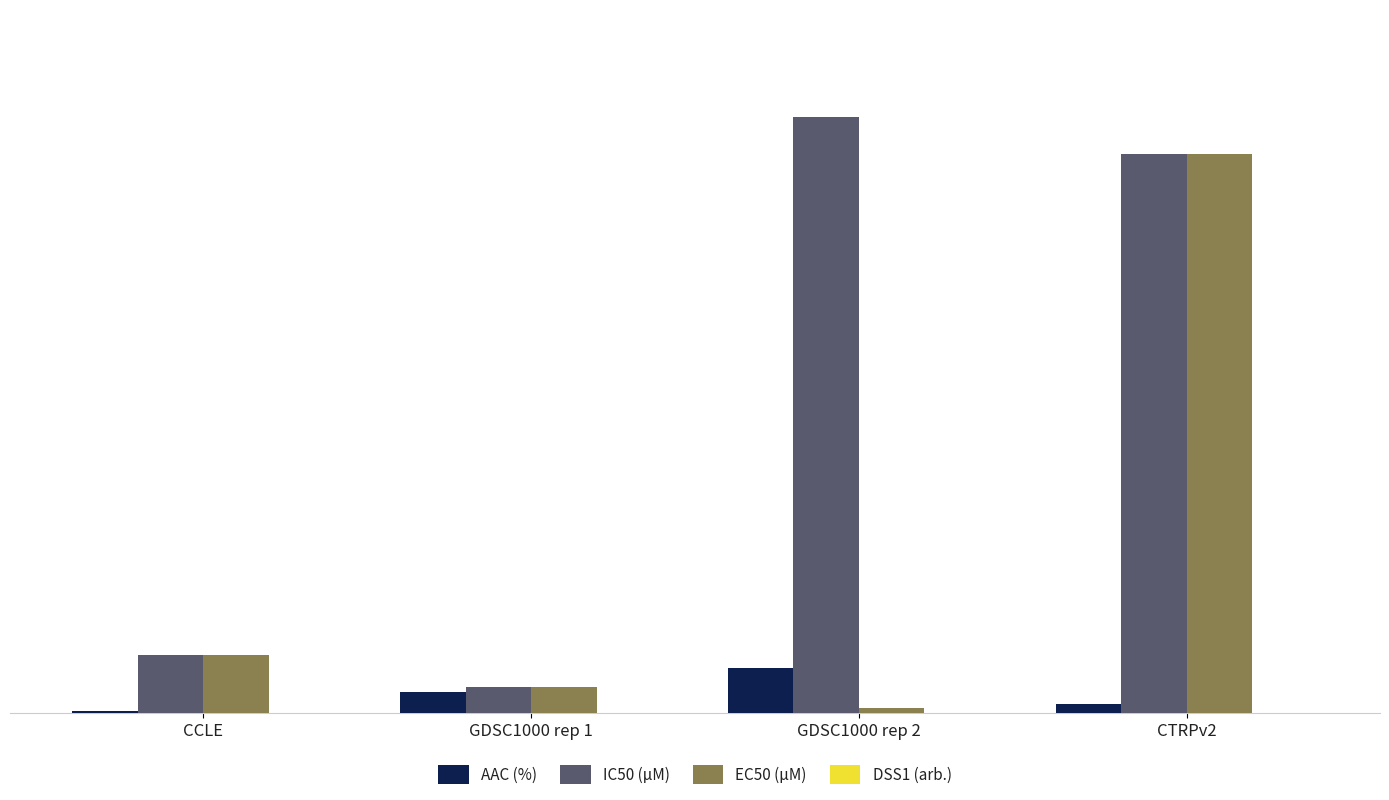

What is the total value across all series at CCLE?

44.8